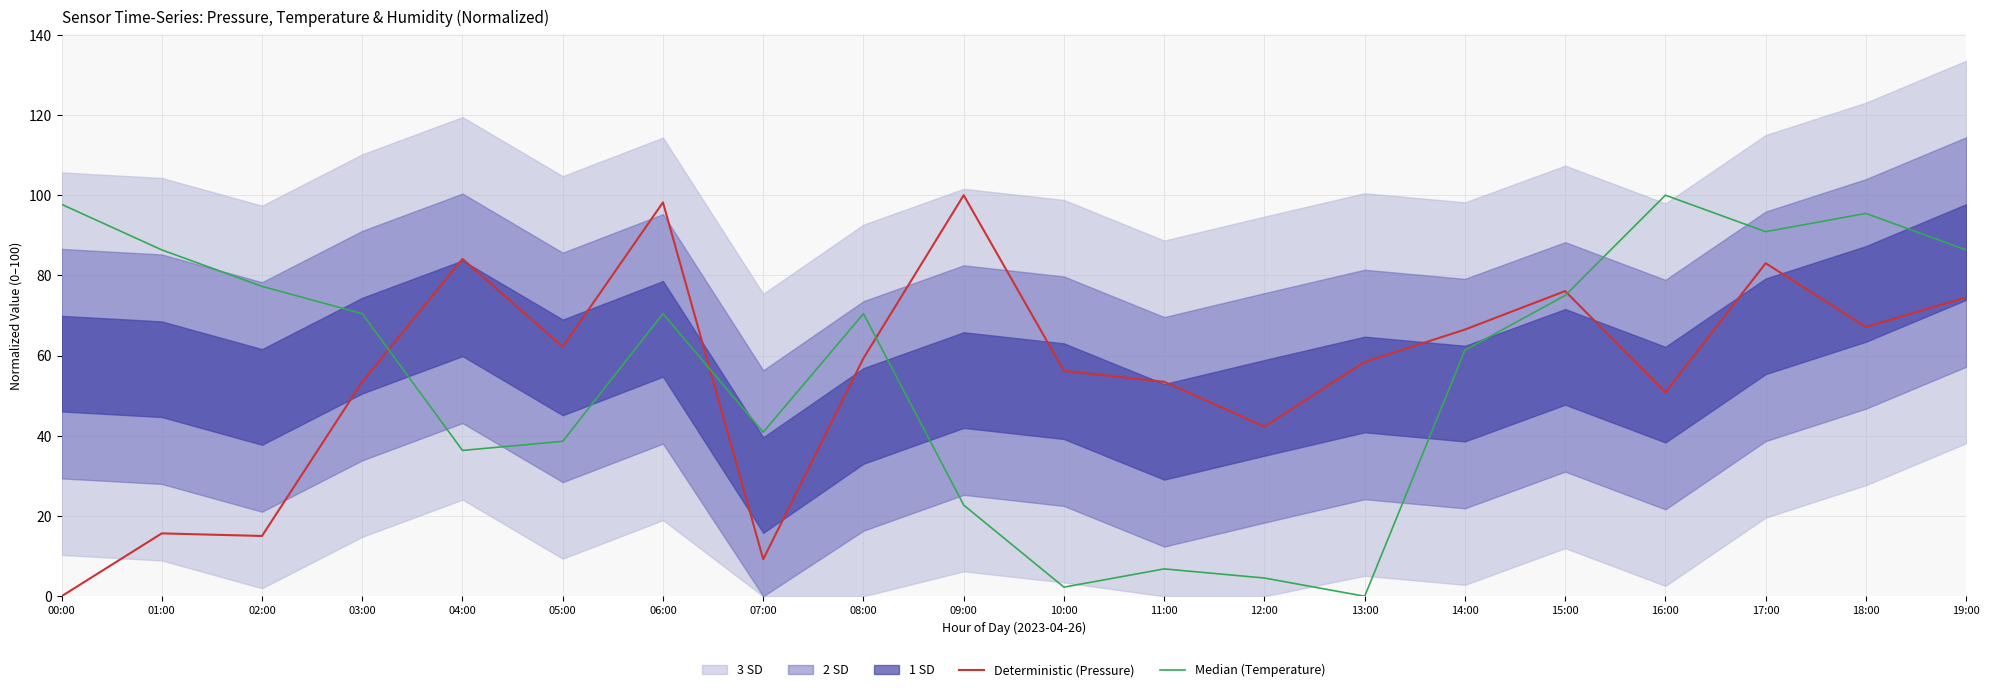

What is the difference between the maximum and second lowest values in the Deterministic (Pressure) series?

90.8